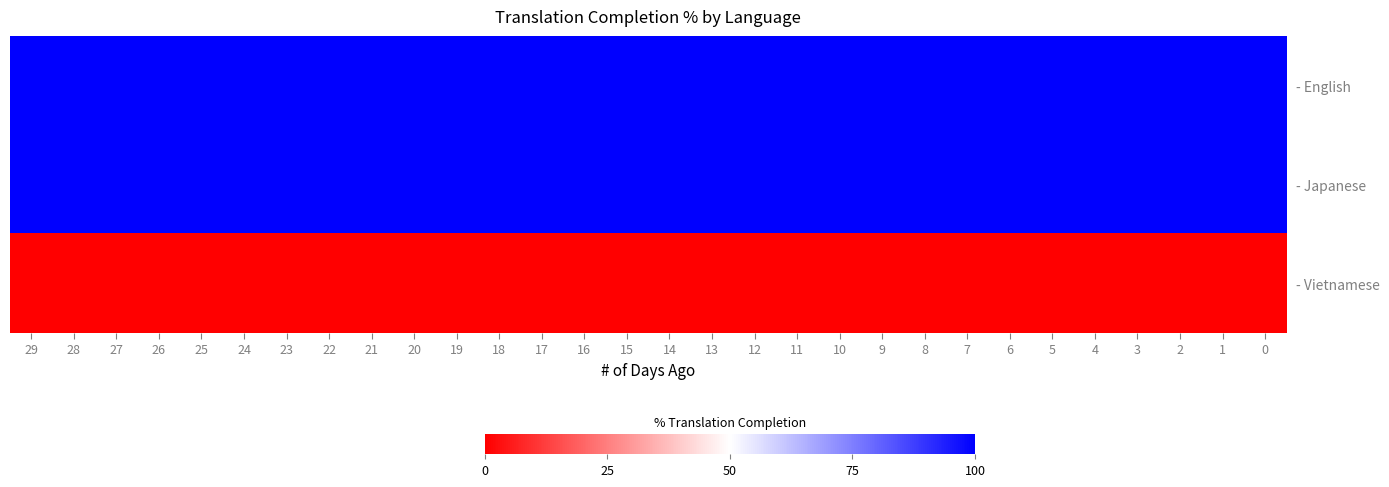

Reading left to right, transcribe all the data shown in this chart.

- English: 29=100	28=100	27=100	26=100	25=100	24=100	23=100	22=100	21=100	20=100	19=100	18=100	17=100	16=100	15=100	14=100	13=100	12=100	11=100	10=100	9=100	8=100	7=100	6=100	5=100	4=100	3=100	2=100	1=100	0=100
- Japanese: 29=100	28=100	27=100	26=100	25=100	24=100	23=100	22=100	21=100	20=100	19=100	18=100	17=100	16=100	15=100	14=100	13=100	12=100	11=100	10=100	9=100	8=100	7=100	6=100	5=100	4=100	3=100	2=100	1=100	0=100
- Vietnamese: 29=0	28=0	27=0	26=0	25=0	24=0	23=0	22=0	21=0	20=0	19=0	18=0	17=0	16=0	15=0	14=0	13=0	12=0	11=0	10=0	9=0	8=0	7=0	6=0	5=0	4=0	3=0	2=0	1=0	0=0